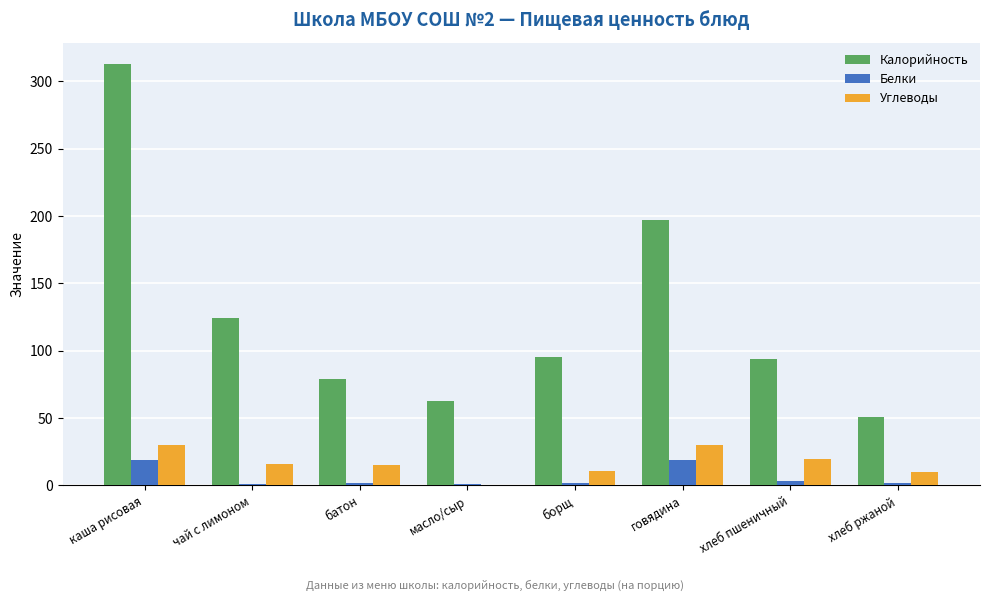

Which series has the largest range (max minus min)?

Калорийность